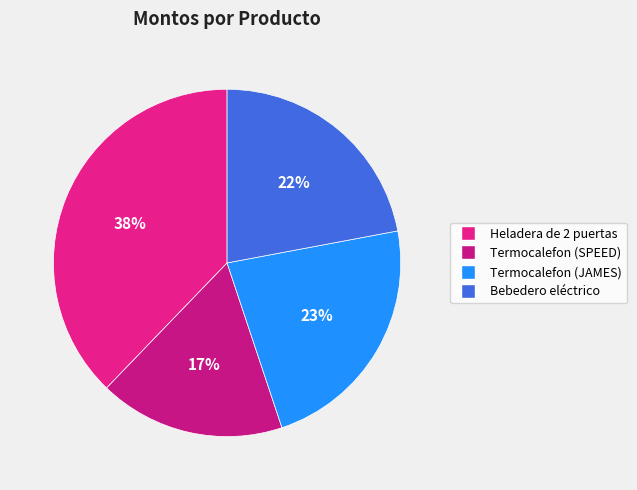

To the nearest percent, what is the difference between the Bebedero eléctrico and Termocalefon (SPEED) slice percentages?

5%